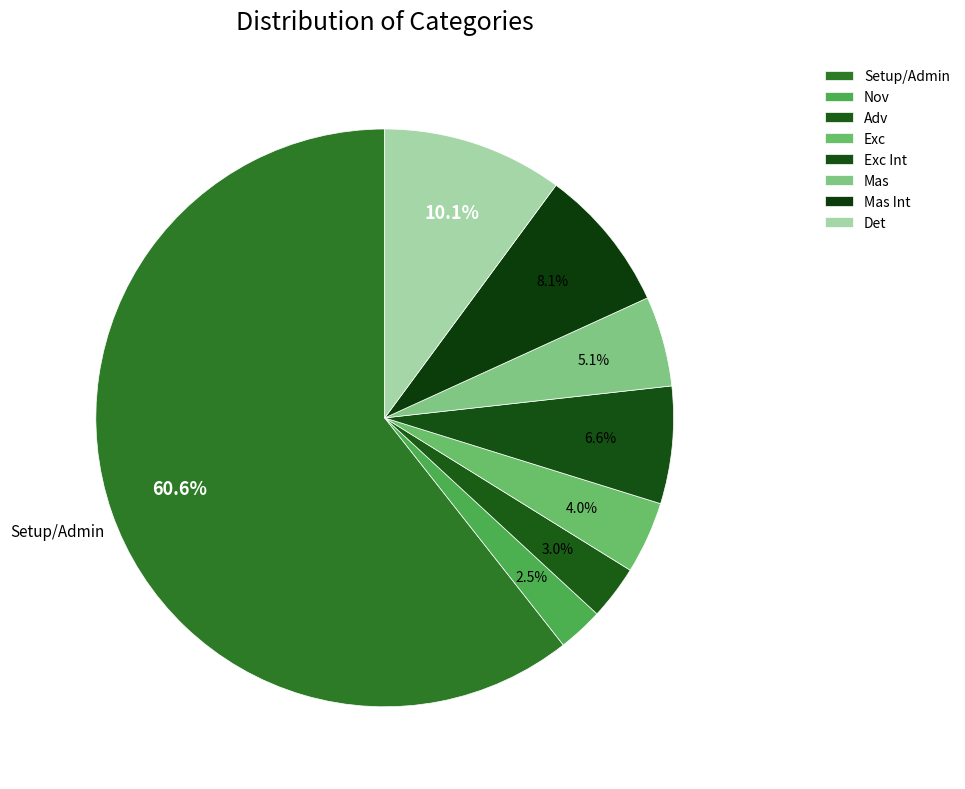

Is it true that Mas Int is 8% of the pie?

True